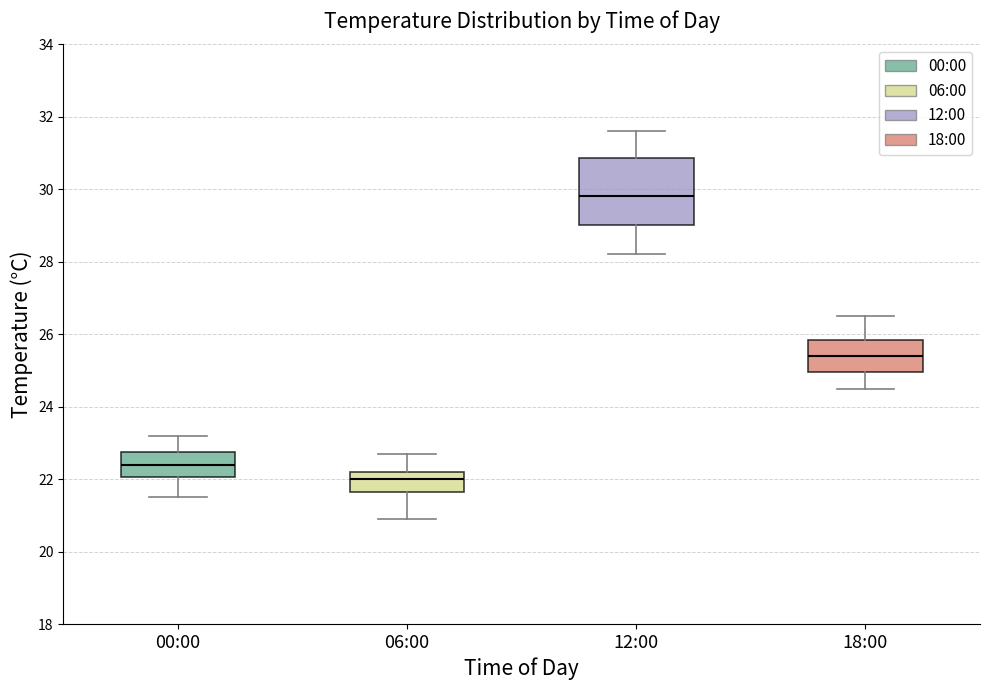

Which box is the tallest, from its lower edge to its upper edge?

12:00